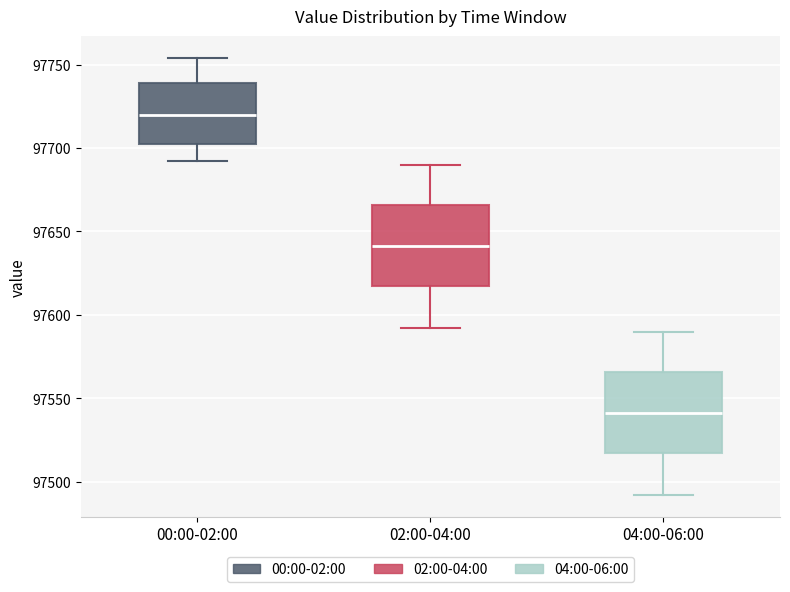

Reading left to right, read every box against the y-axis: the position of its median line, the range the box covers, and the ends of its whiskers. The values are not printed on the chart, so give them approximately, as read against the axis.

00:00-02:00: median 97720, box 97705 to 97740, whiskers 97690 to 97755
02:00-04:00: median 97640, box 97615 to 97665, whiskers 97590 to 97690
04:00-06:00: median 97540, box 97515 to 97565, whiskers 97490 to 97590